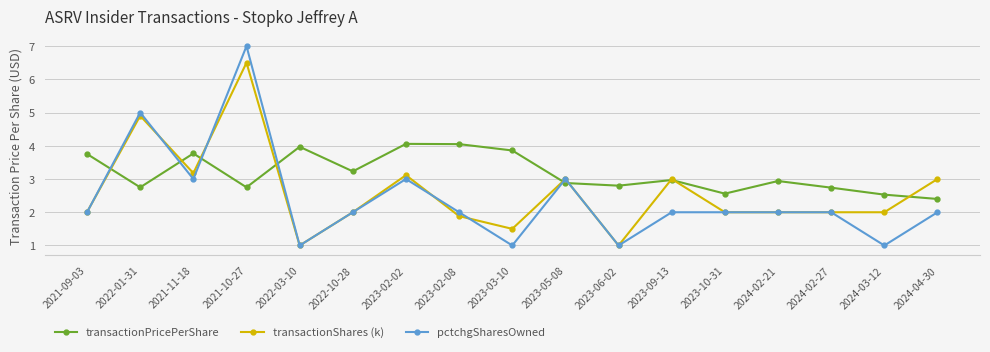

Which series changed the most between 2021-11-18 and 2022-10-28?

transactionShares (k)